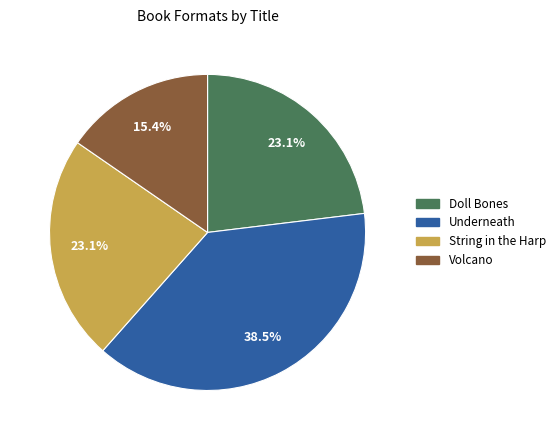

What percentage is the String in the Harp slice, to the nearest percent?

23%